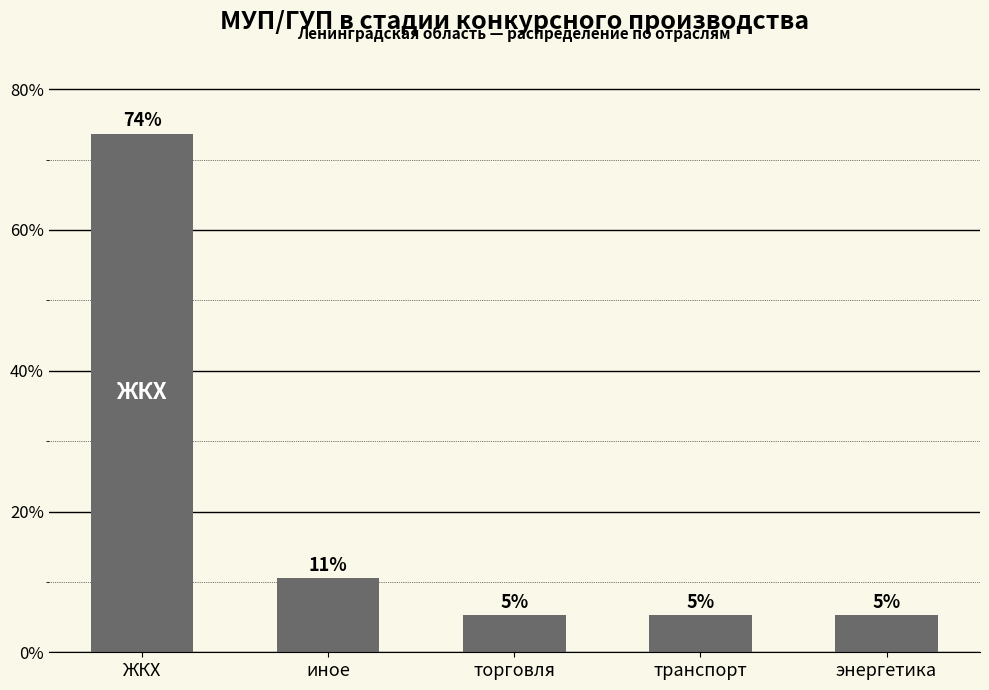

What is the difference between the values at иное and транспорт?

5.3